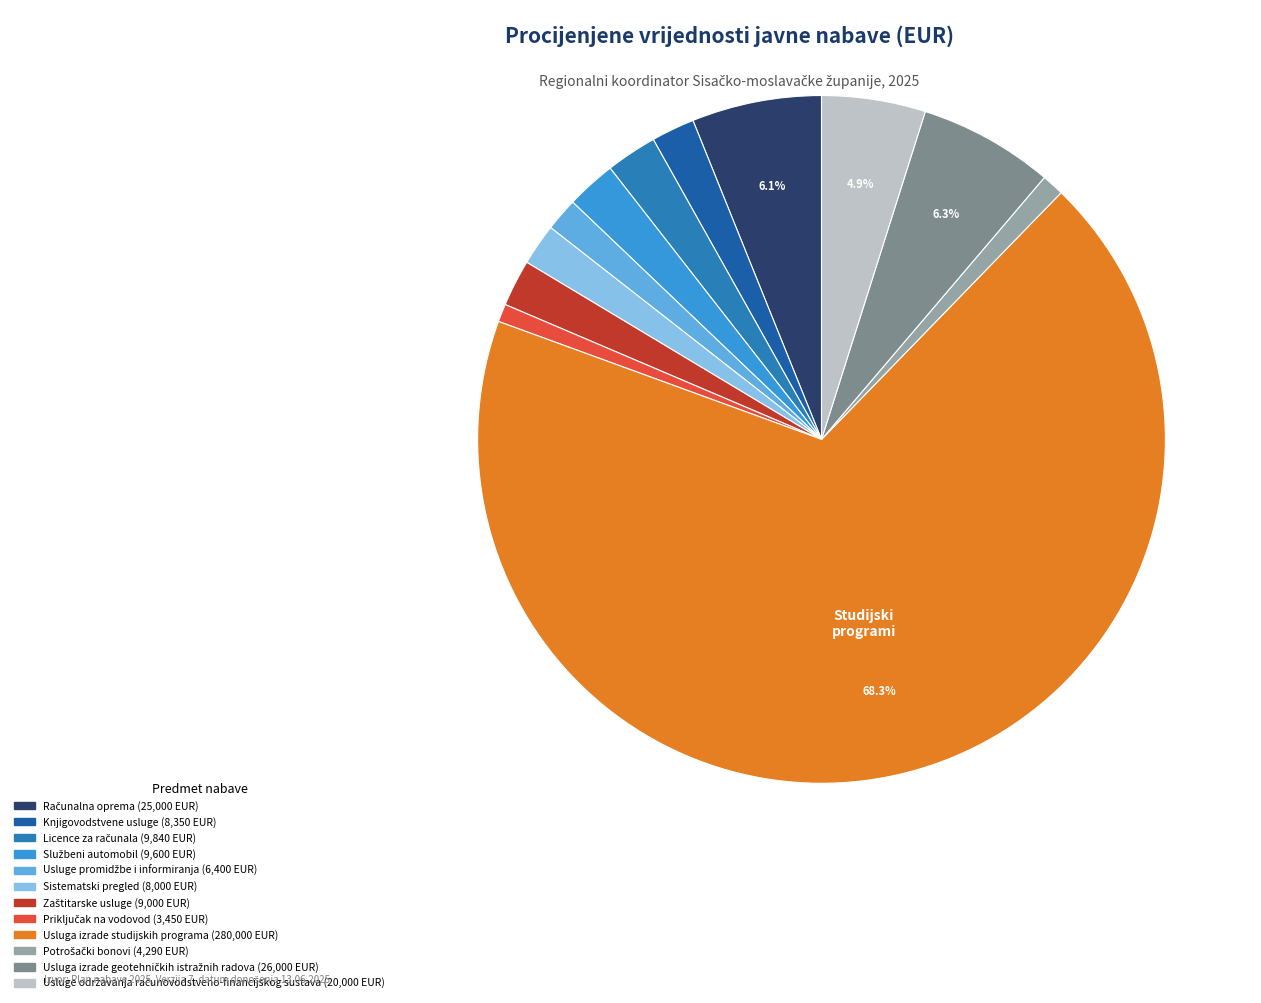

How many slices are in this pie chart?

12